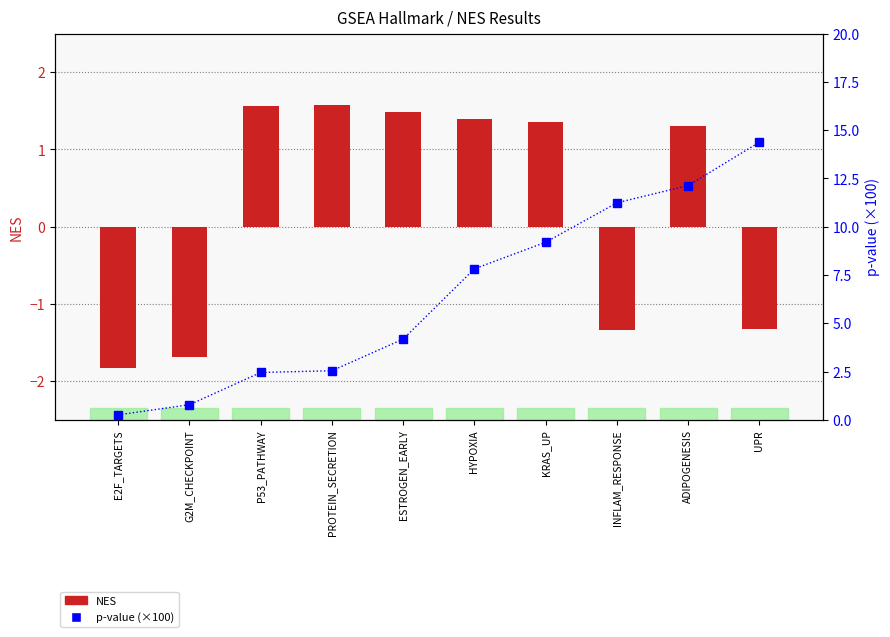

Count the number of data series in this chart.

2